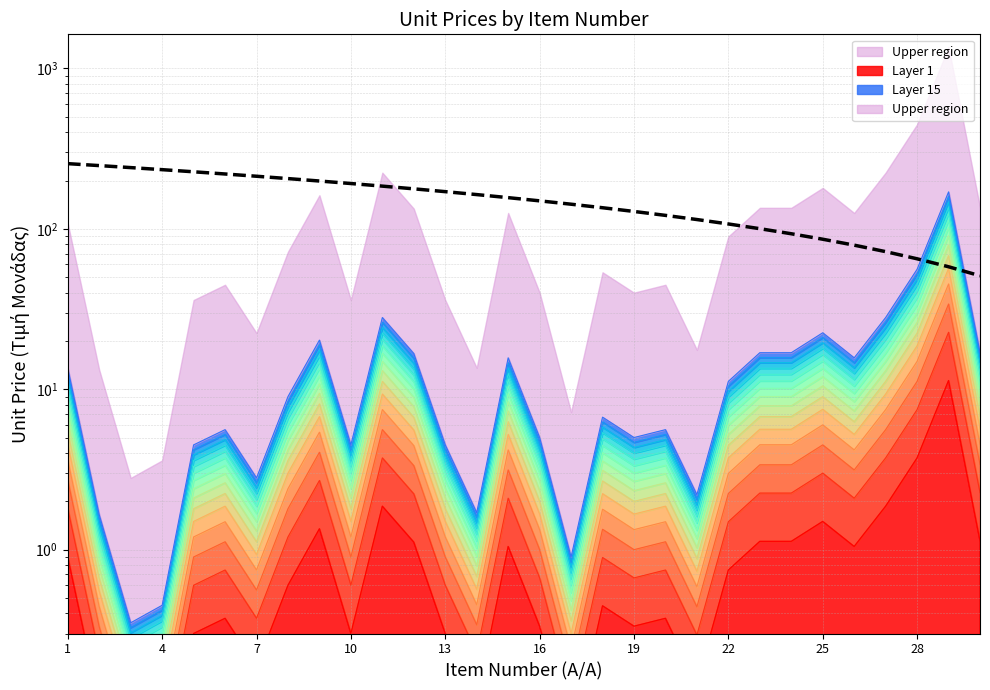

Approximately how many times larger is the value at 18 compared to 19?

1.1